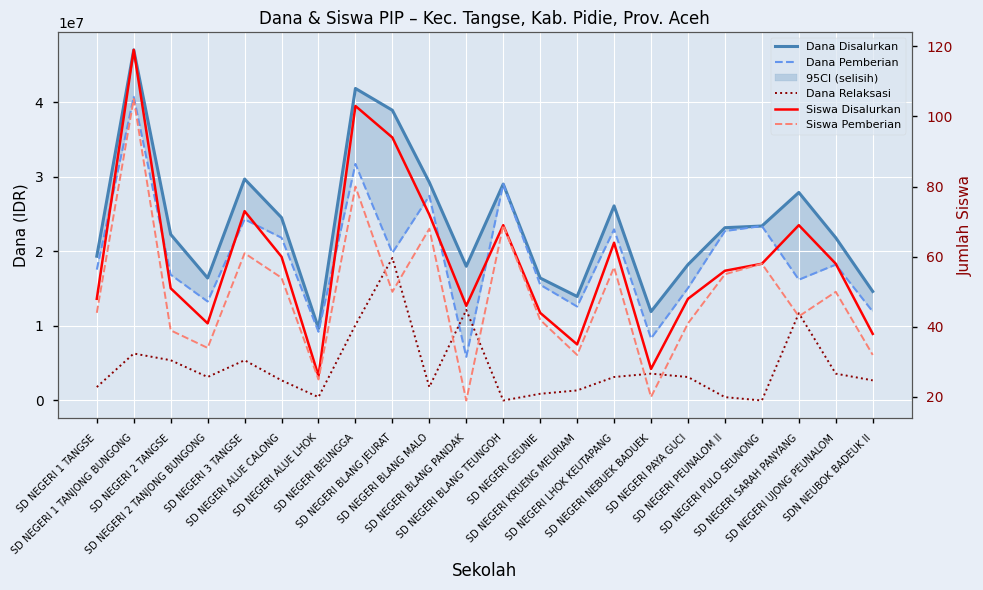

Is this an area chart (filled region under the line)?

No